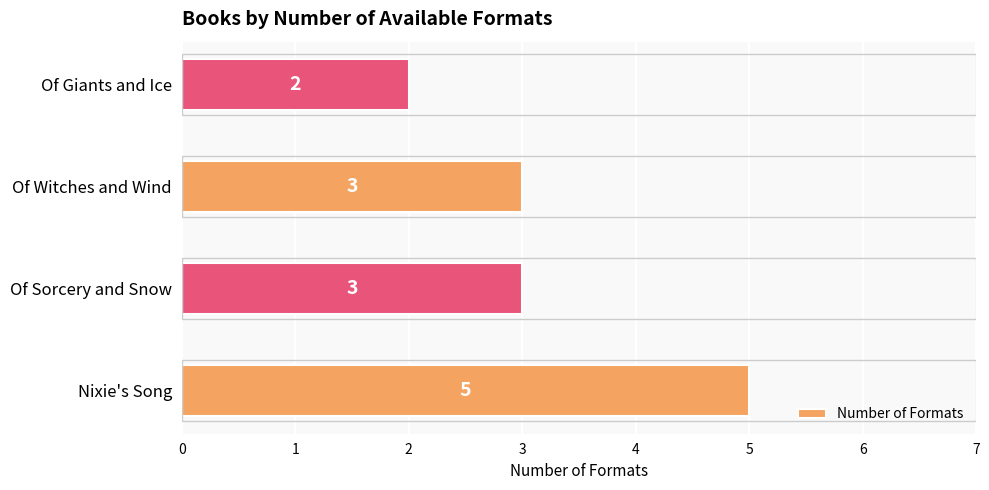

What is the sum of the values at Of Sorcery and Snow and Of Witches and Wind?

6